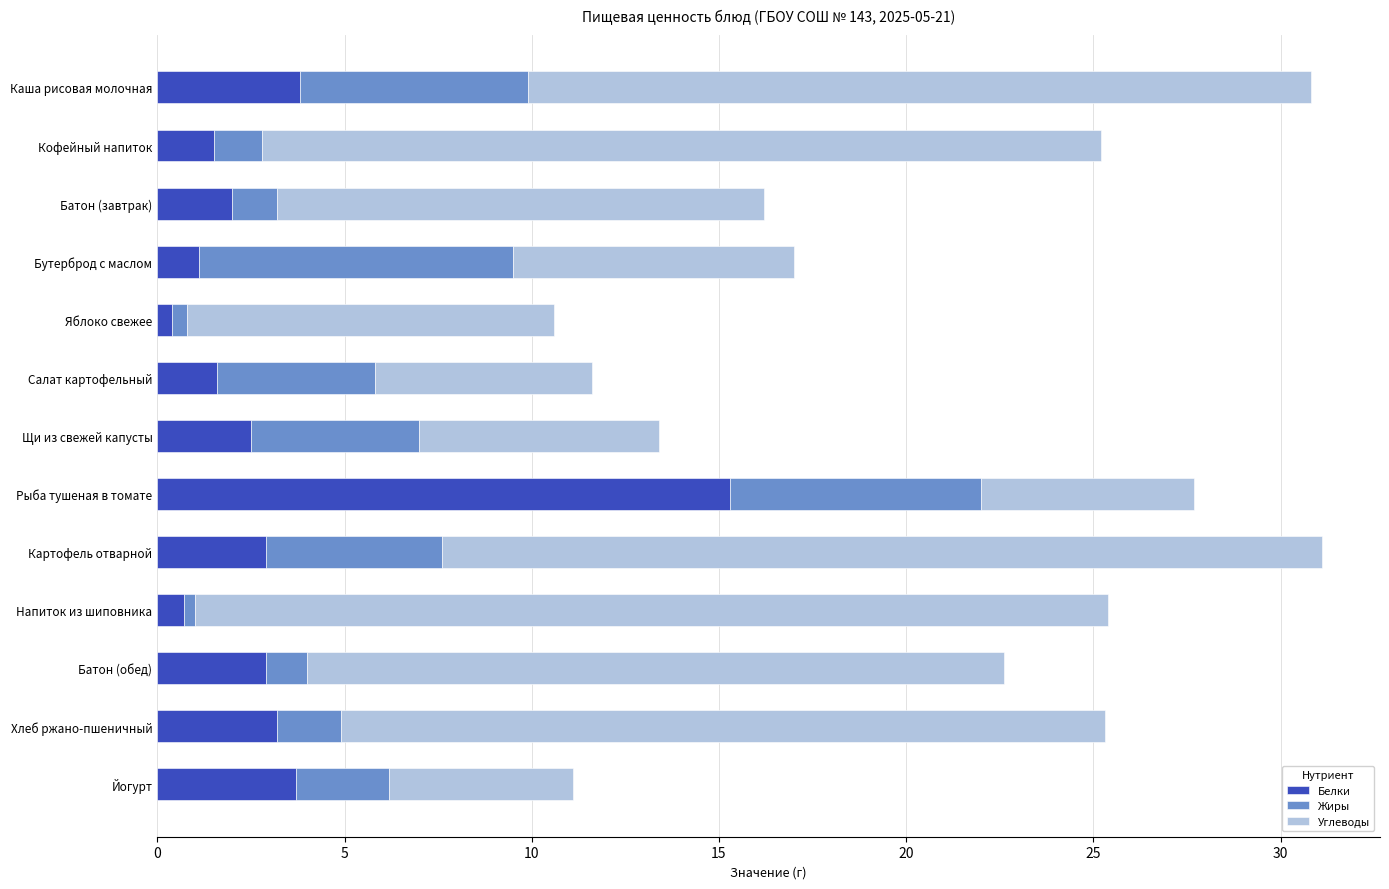

The value of Белки at Батон (обед) is 4.4. True or false?

False